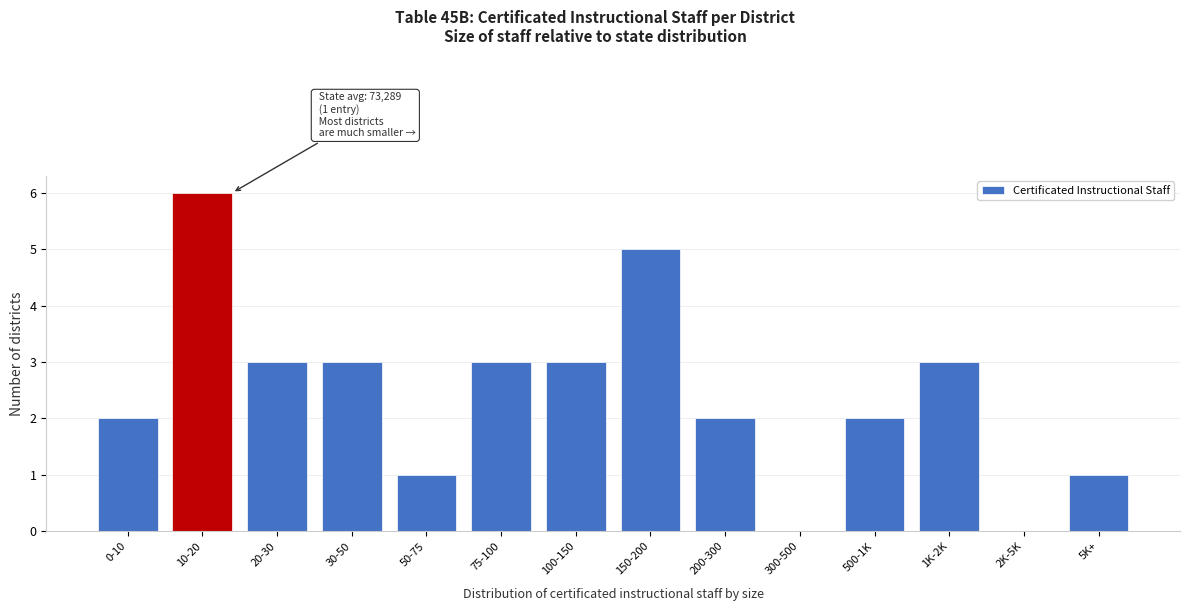

Reading left to right, list all the values displayed in this chart.

0-10=2	10-20=6	20-30=3	30-50=3	50-75=1	75-100=3	100-150=3	150-200=5	200-300=2	300-500=0	500-1K=2	1K-2K=3	2K-5K=0	5K+=1